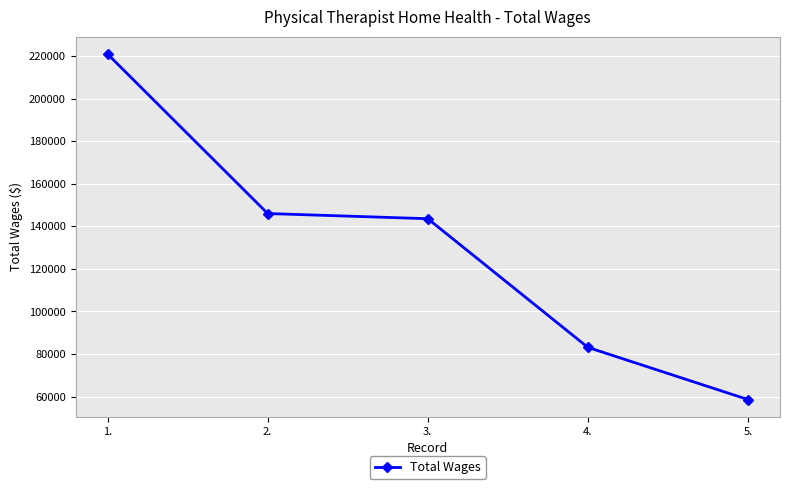

Reading right to left, what are all the values shown in this chart?

58585	83101	143556	145987	220915